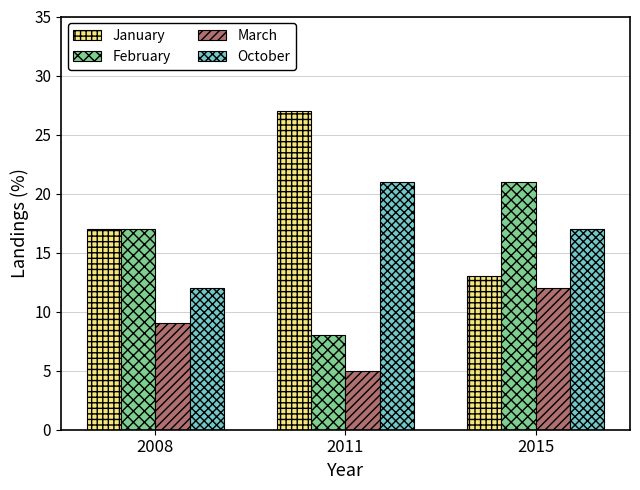

List the labels in order of January value, smallest first.

2015, 2008, 2011